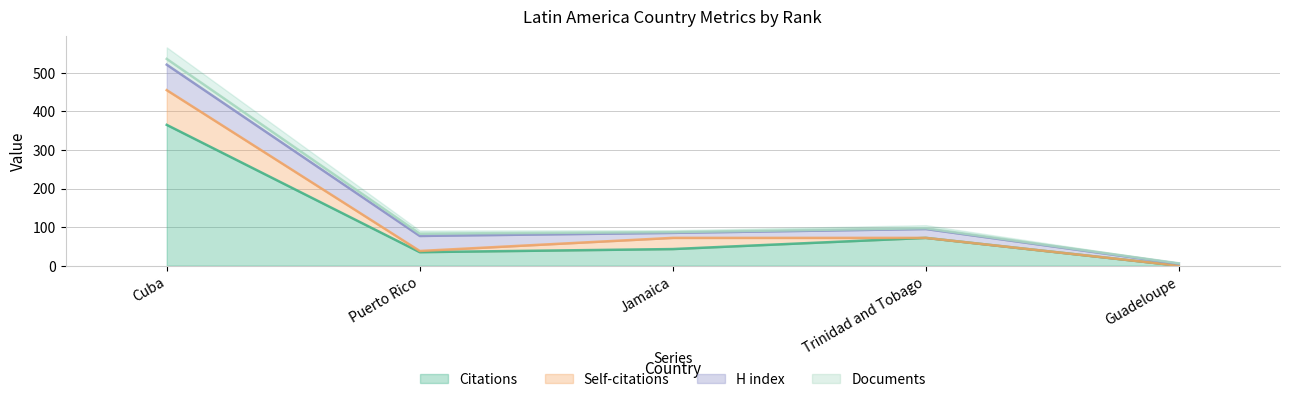

How many lines are shown in the chart?

4